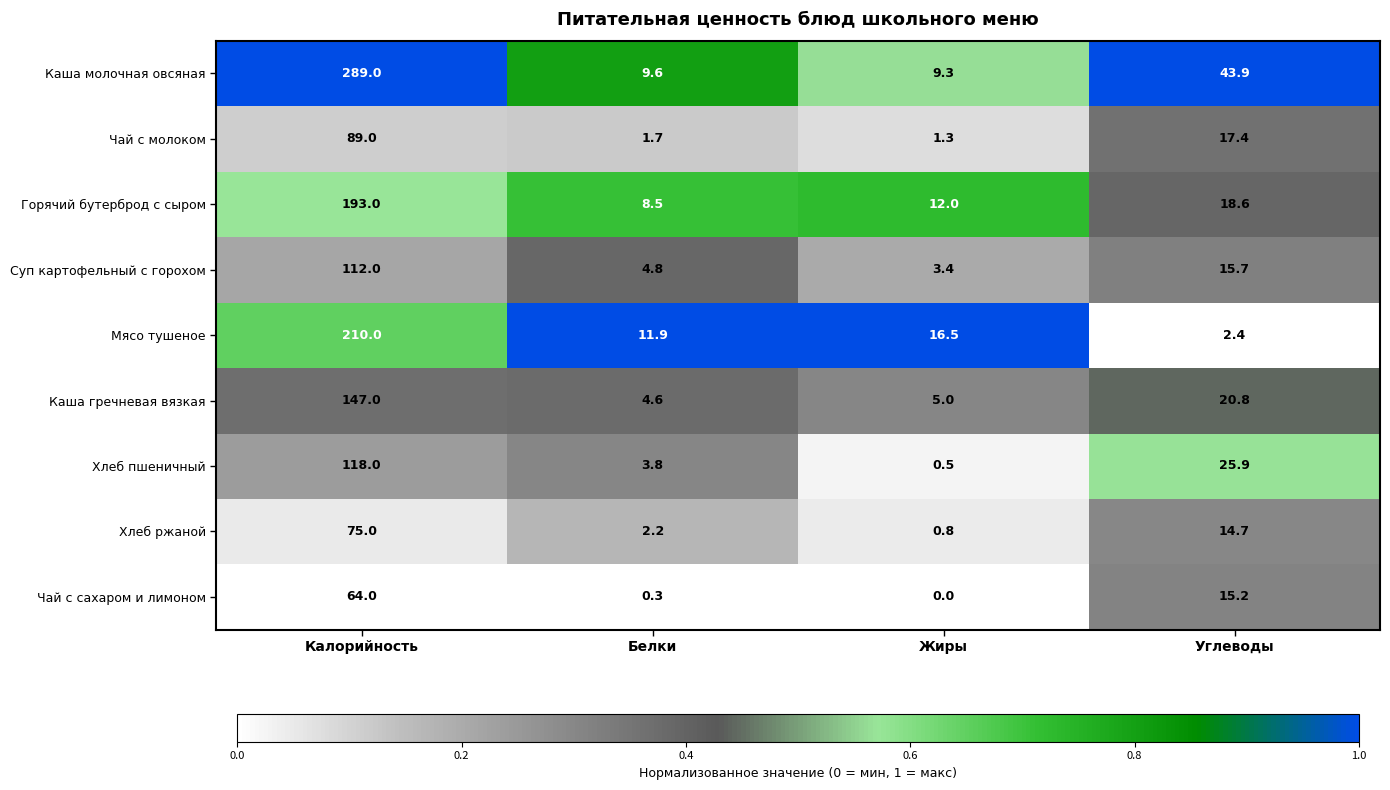

Which series has the largest total across all categories?

Каша молочная овсяная